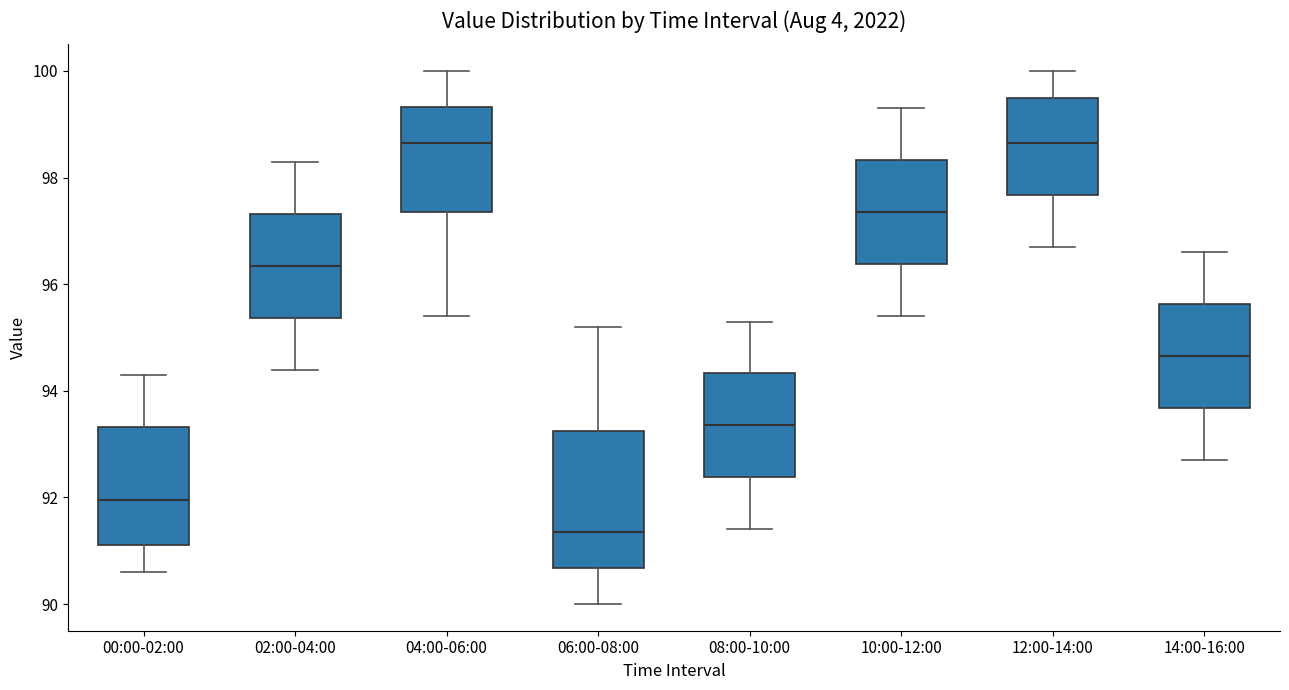

Reading left to right, transcribe this box plot: for each box, give where its median line is, the range the box spans, and where its two whiskers end, as read against the y-axis. The values are not printed on the chart, so give them approximately, as read against the axis.

00:00-02:00: median 92.0, box 91.2 to 93.4, whiskers 90.6 to 94.4
02:00-04:00: median 96.4, box 95.4 to 97.4, whiskers 94.4 to 98.4
04:00-06:00: median 98.6, box 97.4 to 99.4, whiskers 95.4 to 100.0
06:00-08:00: median 91.4, box 90.6 to 93.2, whiskers 90.0 to 95.2
08:00-10:00: median 93.4, box 92.4 to 94.4, whiskers 91.4 to 95.4
10:00-12:00: median 97.4, box 96.4 to 98.4, whiskers 95.4 to 99.4
12:00-14:00: median 98.6, box 97.6 to 99.6, whiskers 96.8 to 100.0
14:00-16:00: median 94.6, box 93.6 to 95.6, whiskers 92.8 to 96.6